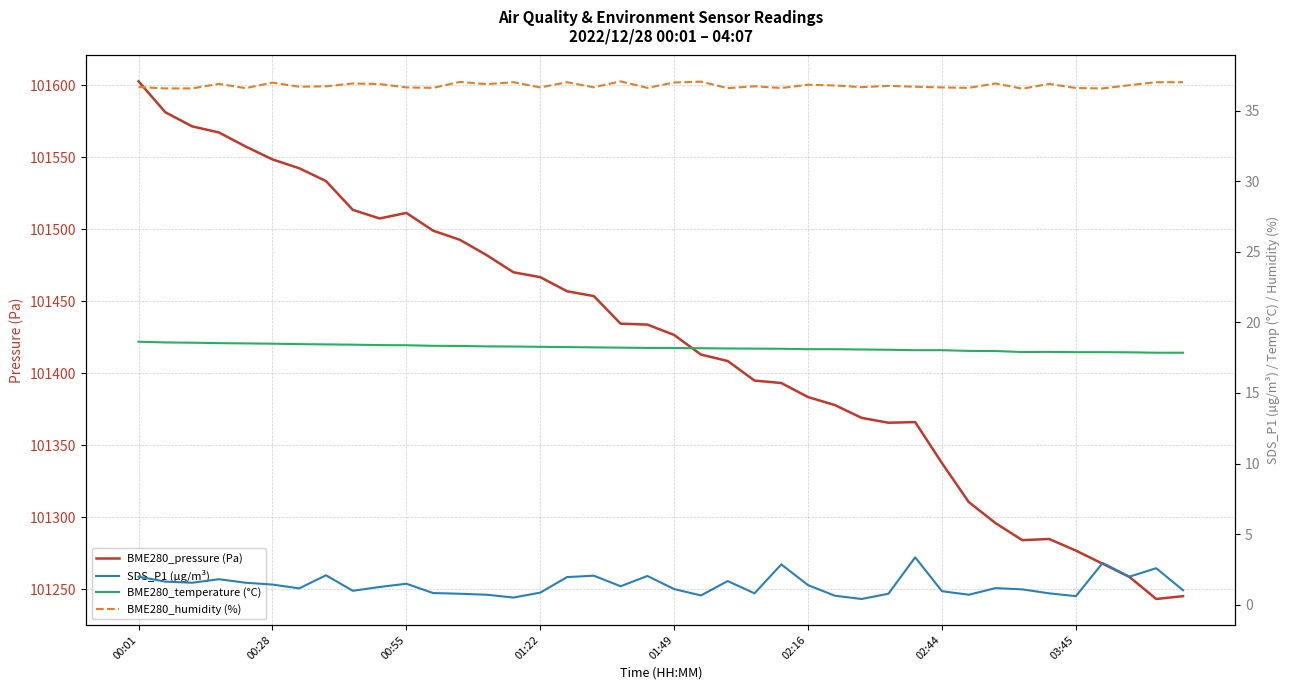

True or false: BME280_humidity (%) and BME280_pressure (Pa) intersect in this chart.

False